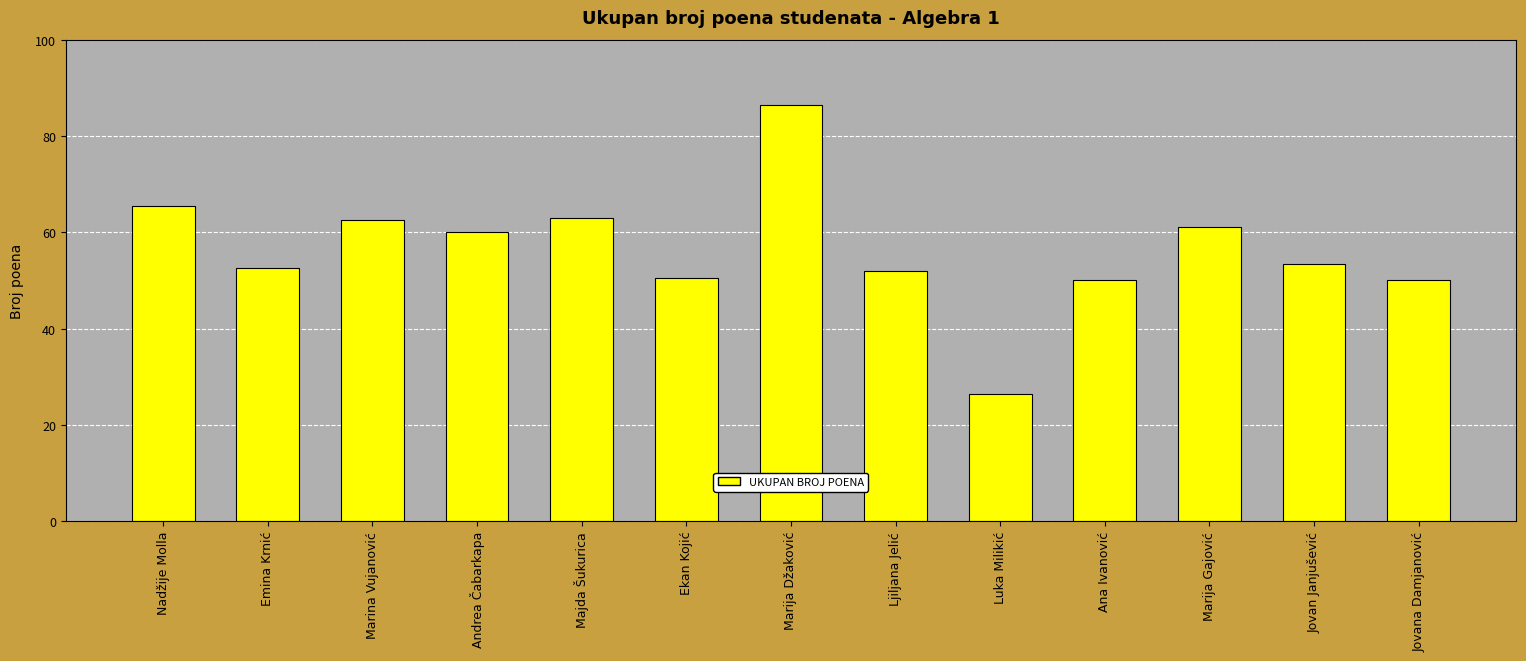

Which label corresponds to the smallest value in the chart?

Luka Milikić